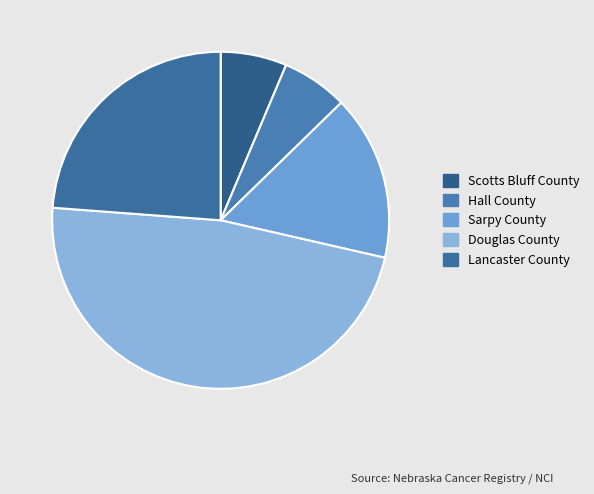

Between Lancaster County and Sarpy County, which is larger?

Lancaster County